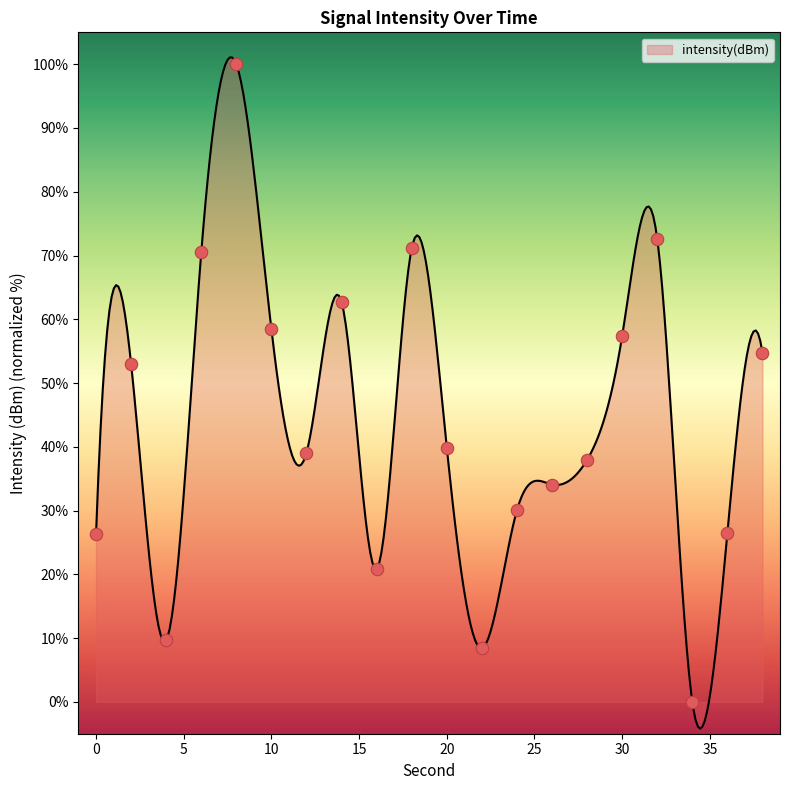

What is the ratio of the value at 24 to the value at 0?

1.1